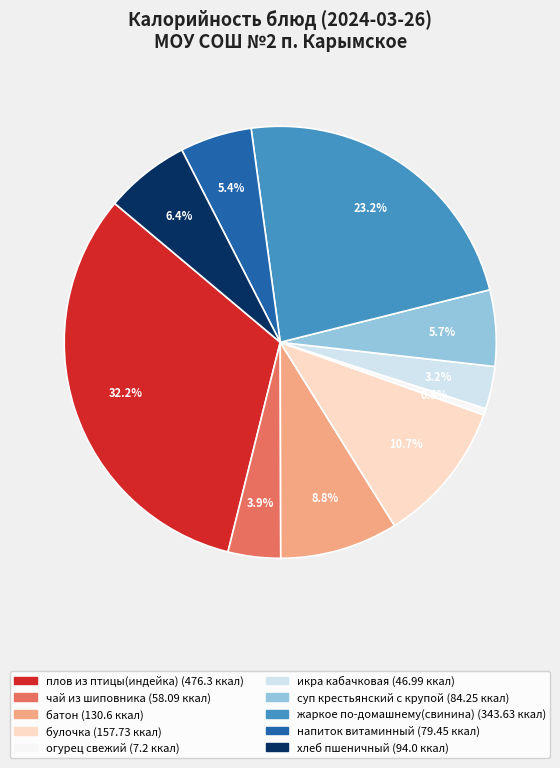

Which has a higher value, суп крестьянский с крупой or булочка?

булочка